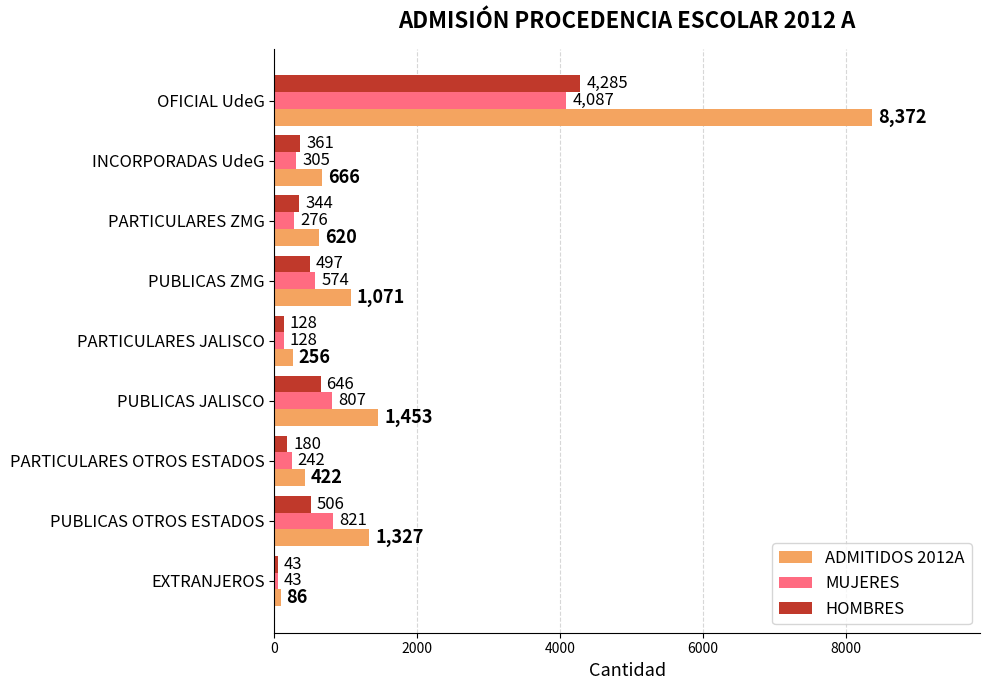

What are all the series names shown in the legend?

ADMITIDOS 2012A, MUJERES, HOMBRES